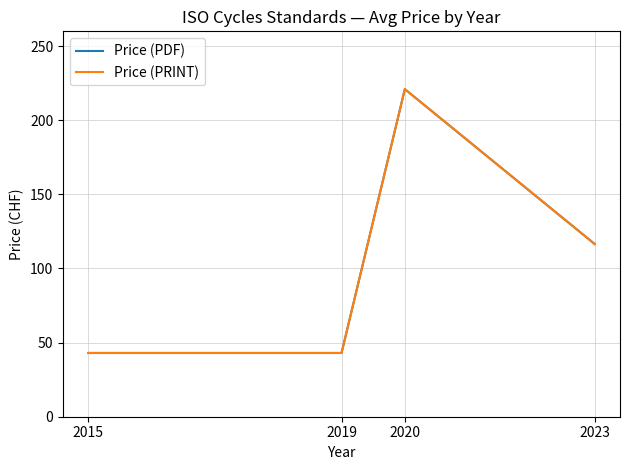

What is the value of the Price (PRINT) point at the 2nd from the left?

43.0